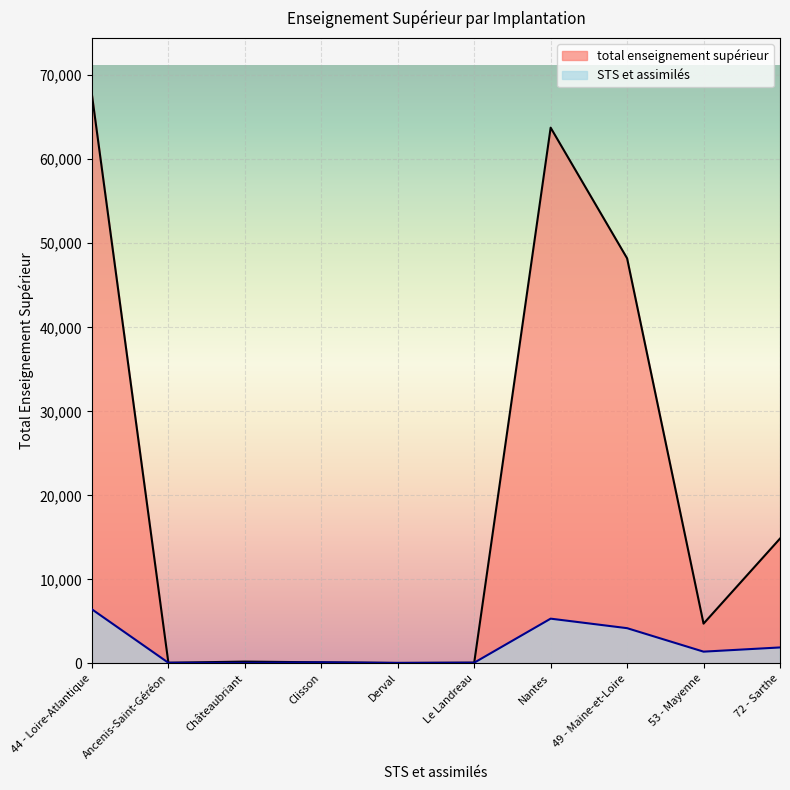

Rank the series by their maximum value, from highest to lowest.

total enseignement supérieur, STS et assimilés